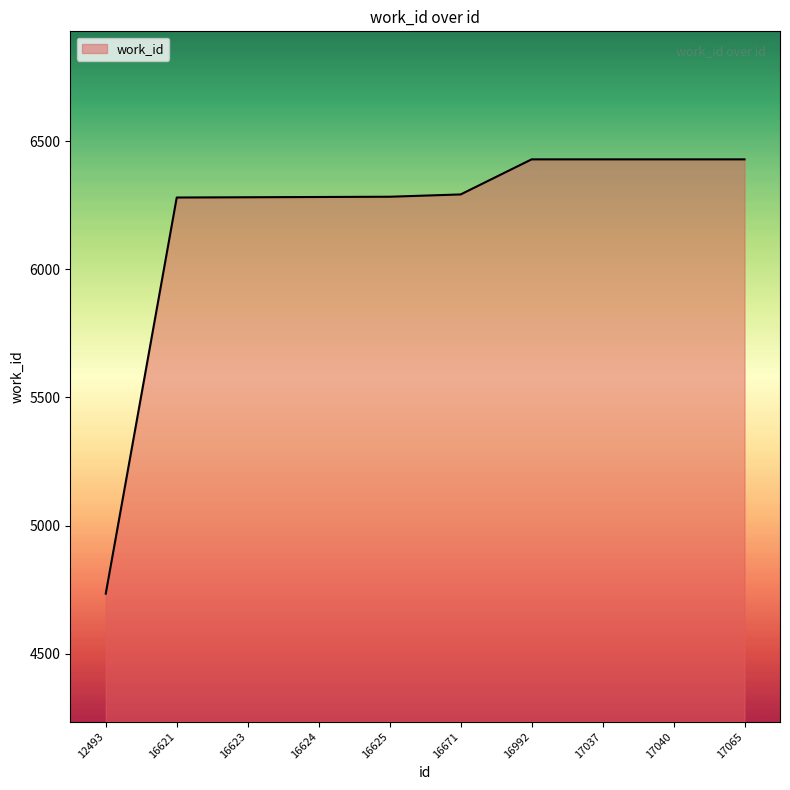

What is the change in value from 16624 to 16992?

+147